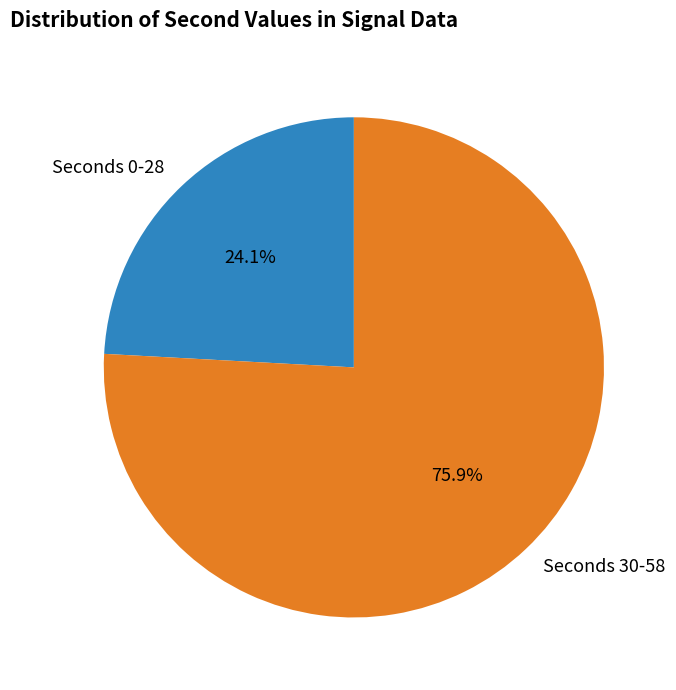

Do Seconds 0-28 and Seconds 30-58 together represent more than half of the pie?

Yes